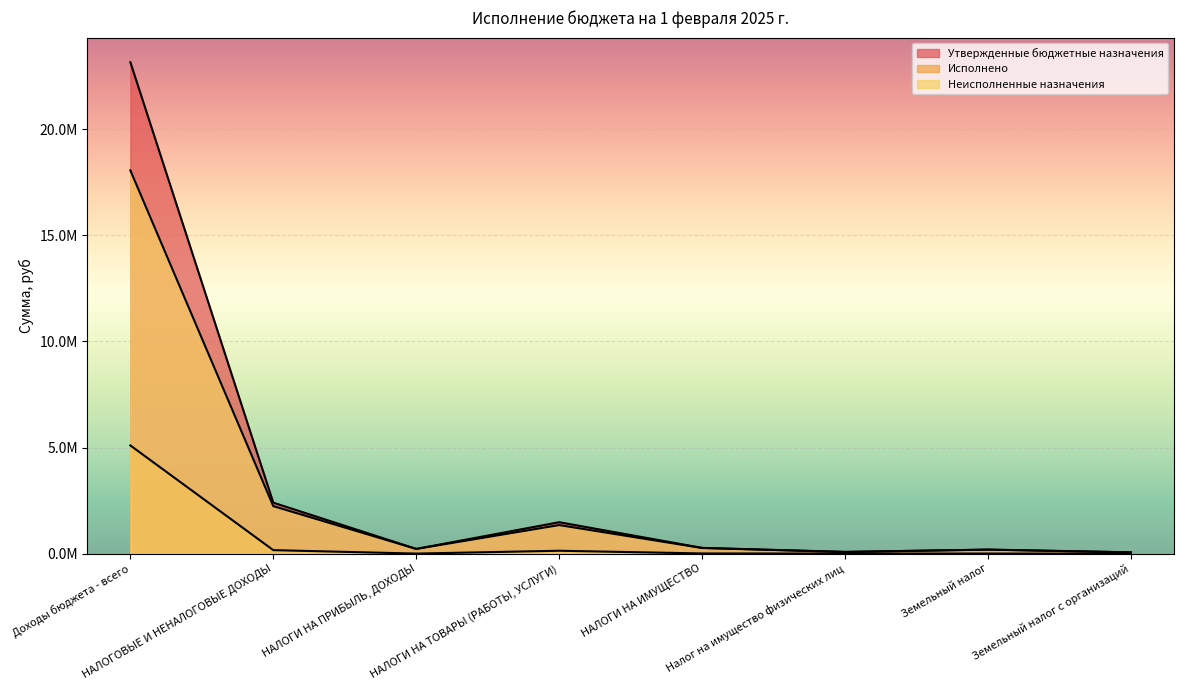

Reading right to left, transcribe all the data shown in this chart.

Утвержденные бюджетные назначения: 60000.0	190000.0	81000.0	271000.0	1480100.0	222000.0	2401900.0	23165120.0
Исполнено: 0.0	3418.8	3978.6	7397.4	135575.5	1331.1	164270.5	5099111.5
Неисполненные назначения: 60000.0	186581.2	77021.4	263602.6	1344524.5	220668.9	2237629.5	18066008.5